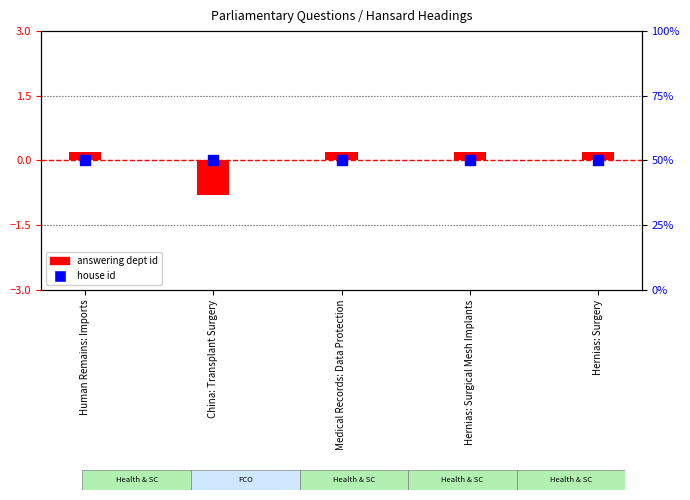

Which series has the largest total across all categories?

house id